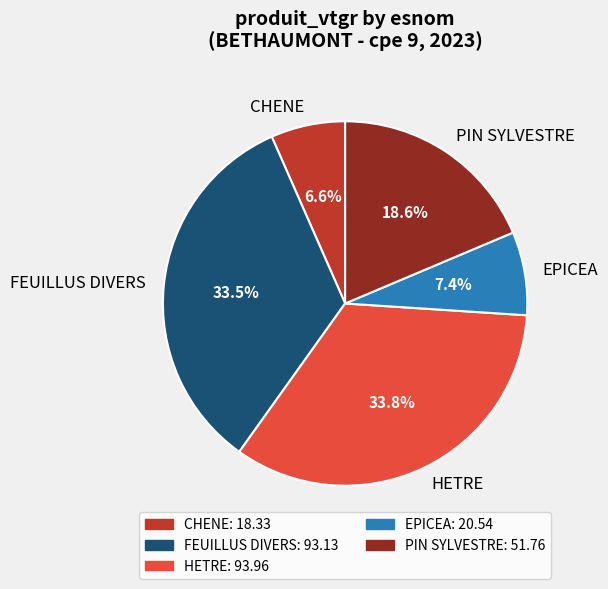

What is the total percentage of EPICEA and PIN SYLVESTRE?

26.0%